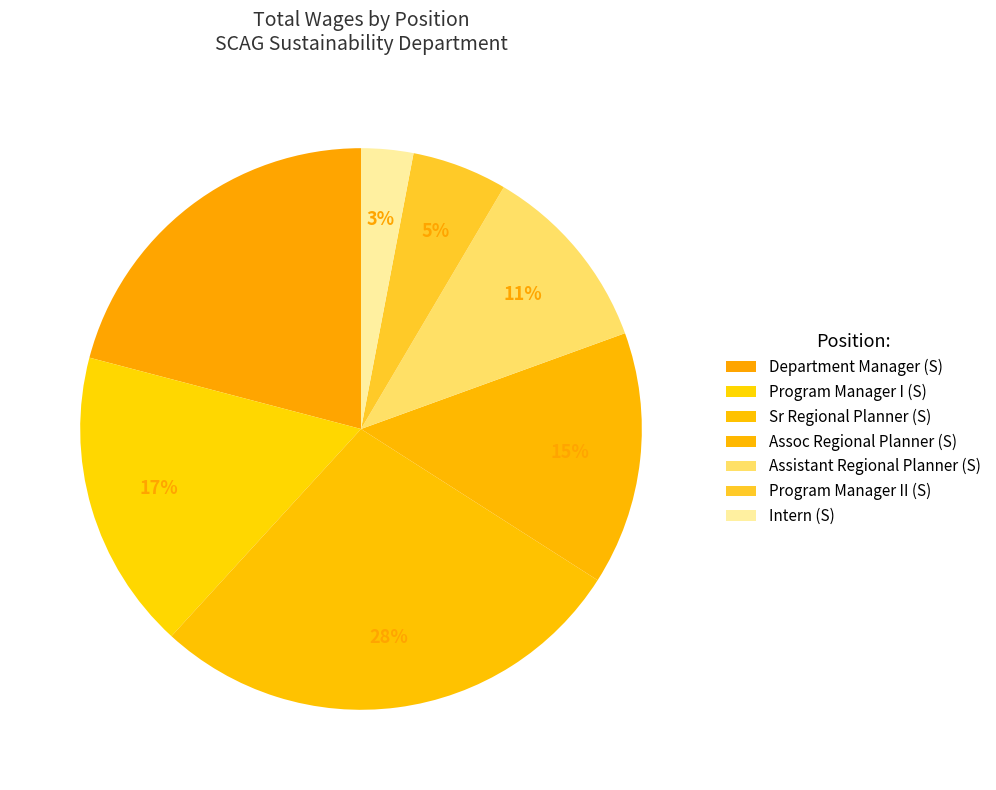

Is it true that Sr Regional Planner (S) is 22% of the pie?

False